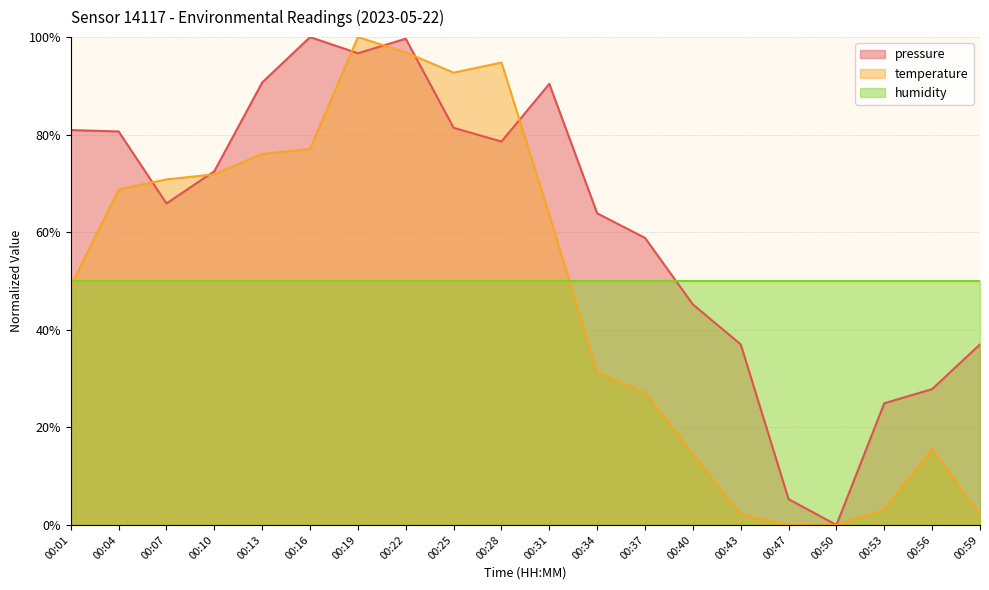

What is the maximum value shown in the chart?

100.0